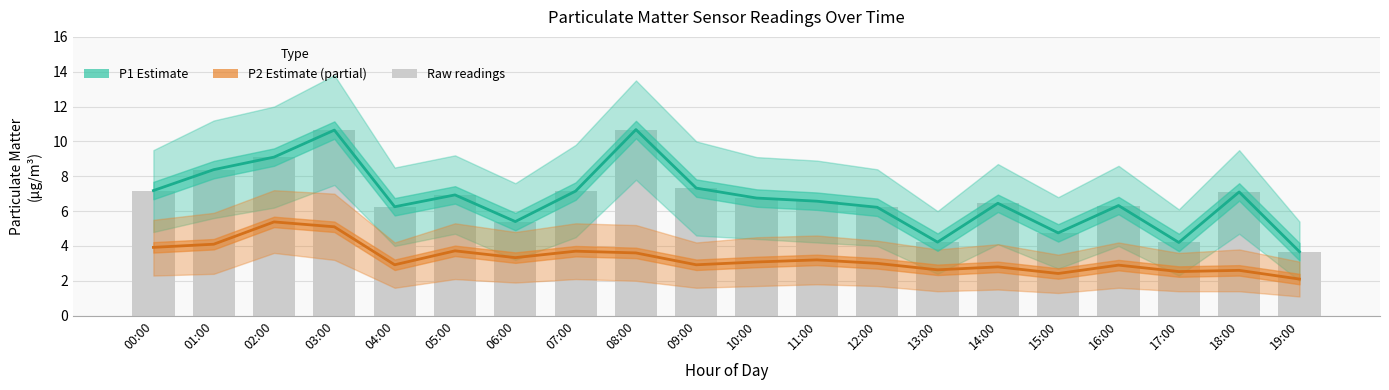

Reading right to left, extract all data points from this chart.

P1 (Estimate): 19:00=3.7	18:00=7.1	17:00=4.2	16:00=6.3	15:00=4.8	14:00=6.5	13:00=4.2	12:00=6.2	11:00=6.6	10:00=6.8	09:00=7.3	08:00=10.7	07:00=7.2	06:00=5.4	05:00=6.9	04:00=6.2	03:00=10.7	02:00=9.1	01:00=8.4	00:00=7.2
P2 (Estimate based on partial data): 19:00=2.1	18:00=2.6	17:00=2.5	16:00=2.9	15:00=2.4	14:00=2.8	13:00=2.6	12:00=3.0	11:00=3.2	10:00=3.1	09:00=2.9	08:00=3.6	07:00=3.7	06:00=3.3	05:00=3.7	04:00=2.9	03:00=5.1	02:00=5.4	01:00=4.1	00:00=3.9